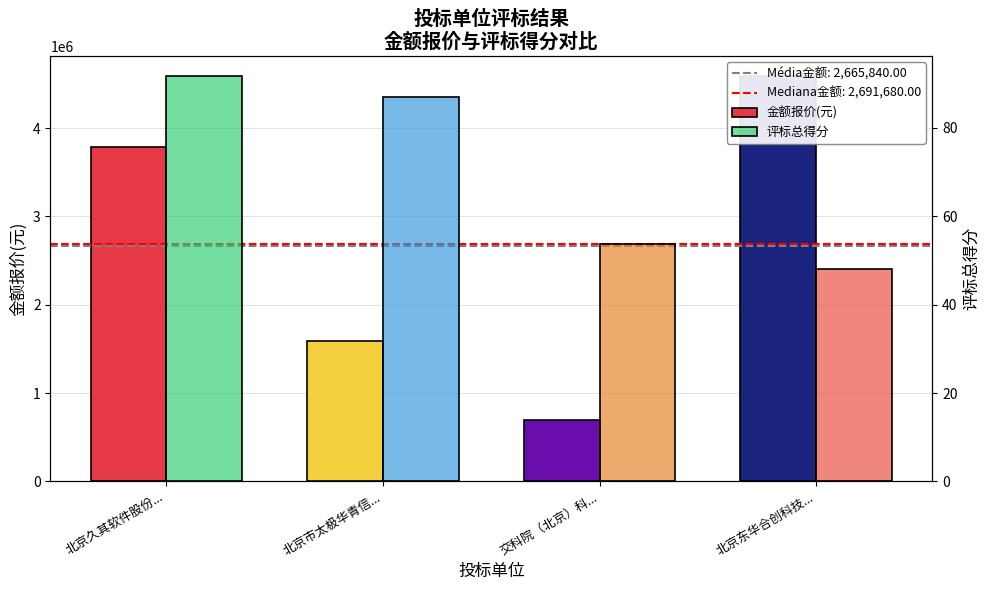

Where does the 评标总得分 series first go above 86?

北京久其软件股份...